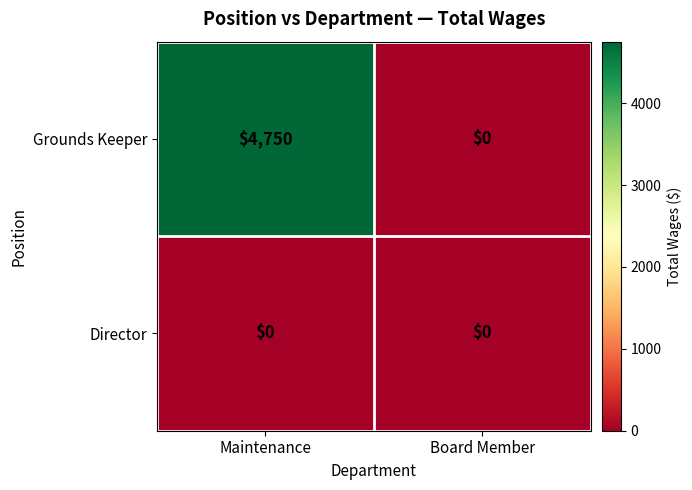

List the series in order of their overall mean, lowest first.

Director, Grounds Keeper